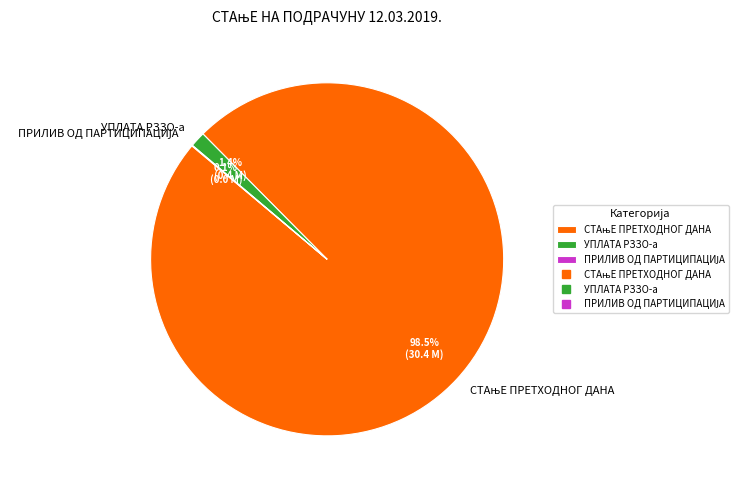

Is there a majority slice in this chart?

Yes